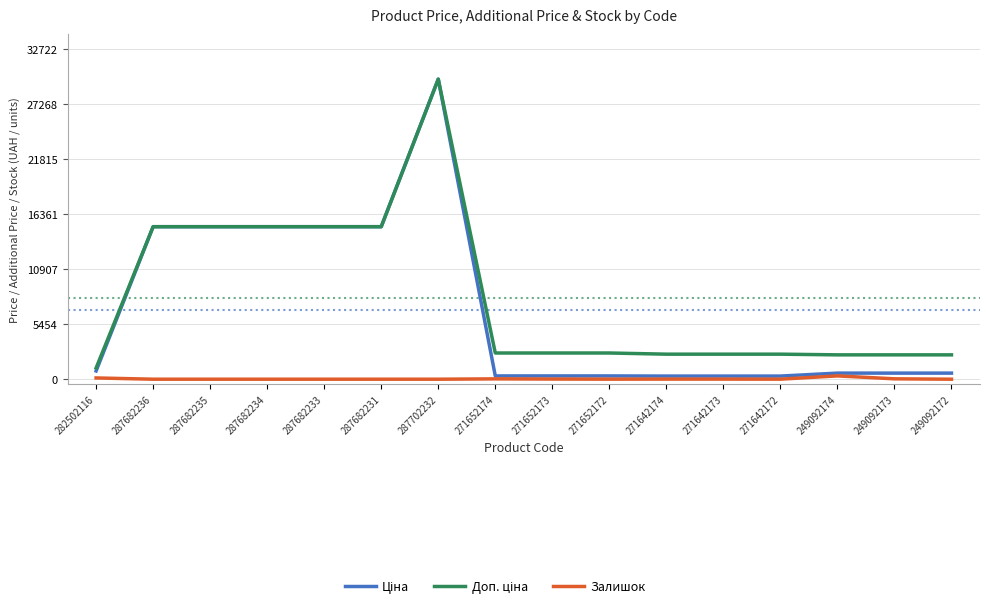

Which label corresponds to the largest value in the chart?

287702232